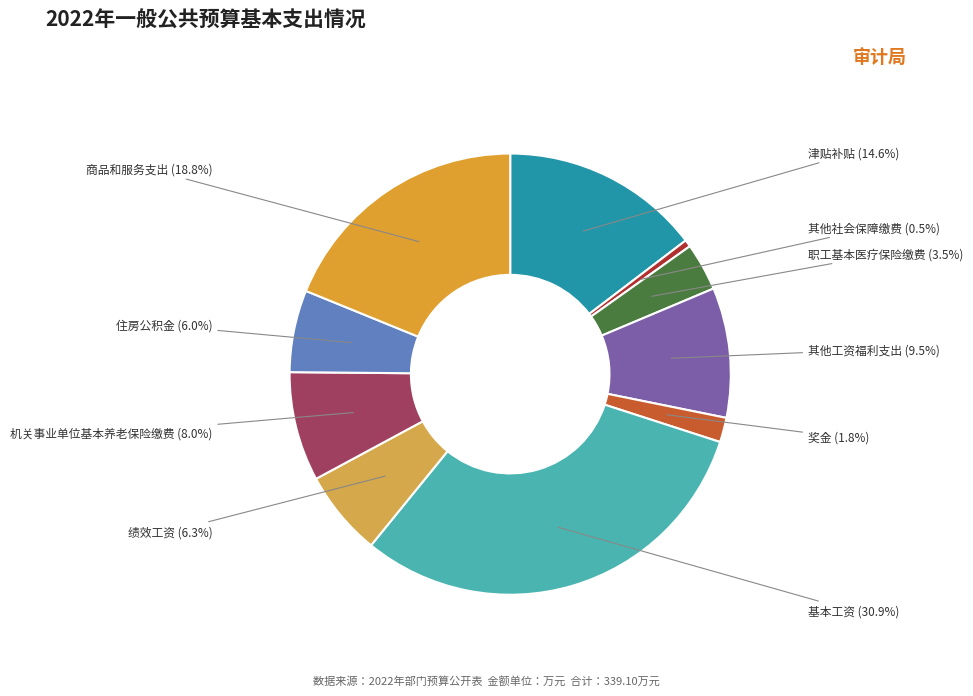

How many slices are in this pie chart?

10